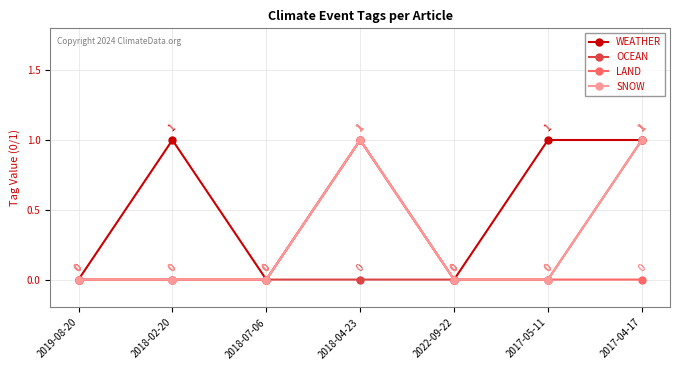

Reading right to left, list all the values displayed in this chart.

WEATHER: 2017-04-17=1	2017-05-11=1	2022-09-22=0	2018-04-23=1	2018-07-06=0	2018-02-20=1	2019-08-20=0
OCEAN: 2017-04-17=1	2017-05-11=0	2022-09-22=0	2018-04-23=0	2018-07-06=0	2018-02-20=0	2019-08-20=0
LAND: 2017-04-17=0	2017-05-11=0	2022-09-22=0	2018-04-23=1	2018-07-06=0	2018-02-20=0	2019-08-20=0
SNOW: 2017-04-17=1	2017-05-11=0	2022-09-22=0	2018-04-23=1	2018-07-06=0	2018-02-20=0	2019-08-20=0